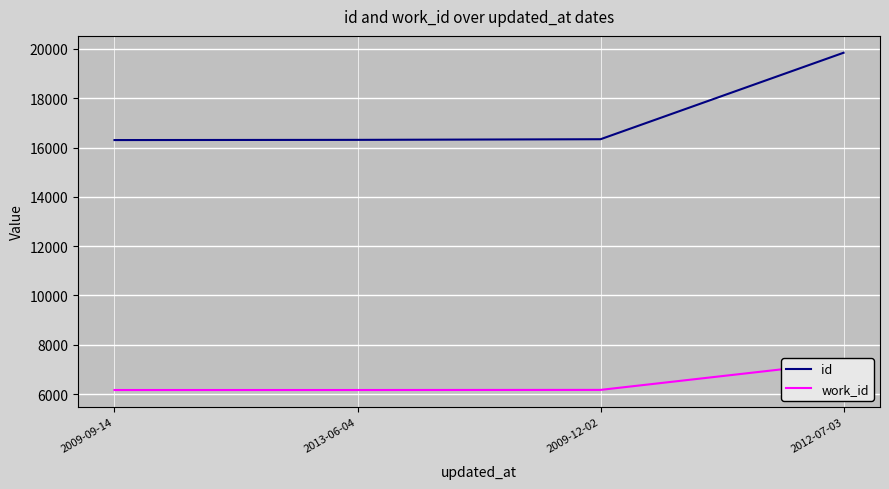

List the labels in order of work_id value, largest first.

2012-07-03, 2009-12-02, 2009-09-14, 2013-06-04